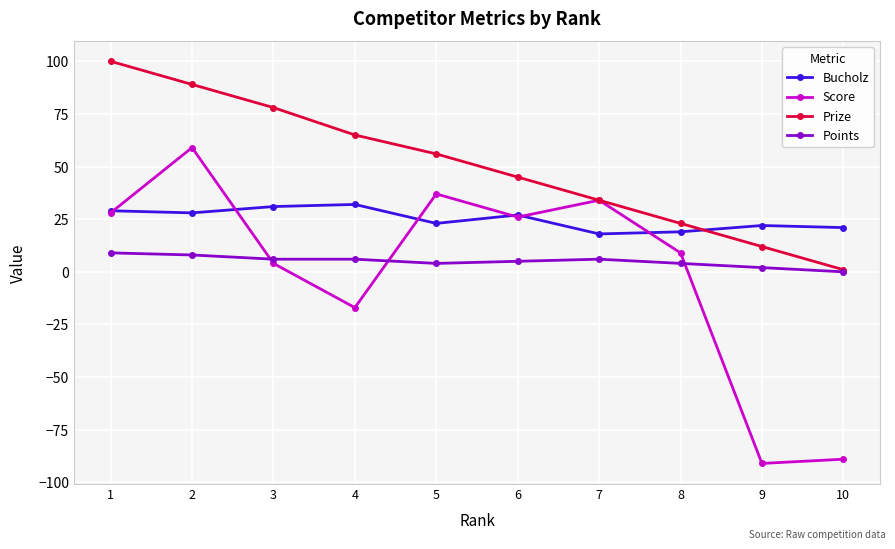

Count the number of data series in this chart.

4